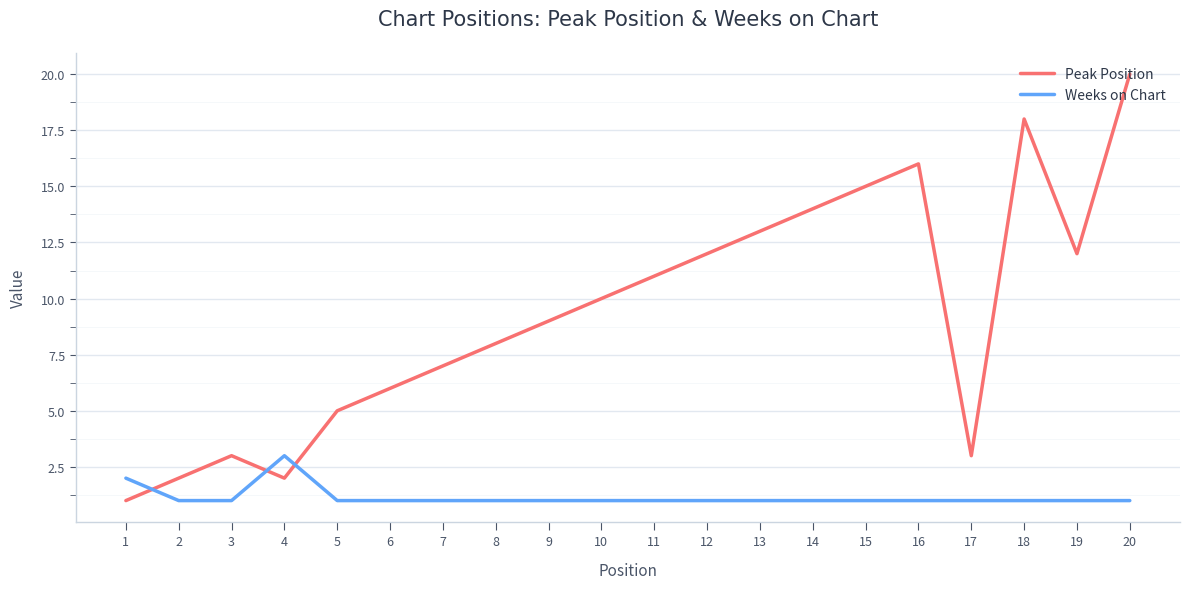

Reading left to right, what are all the values shown in this chart?

Peak Position: 1	2	3	2	5	6	7	8	9	10	11	12	13	14	15	16	3	18	12	20
Weeks on Chart: 2	1	1	3	1	1	1	1	1	1	1	1	1	1	1	1	1	1	1	1